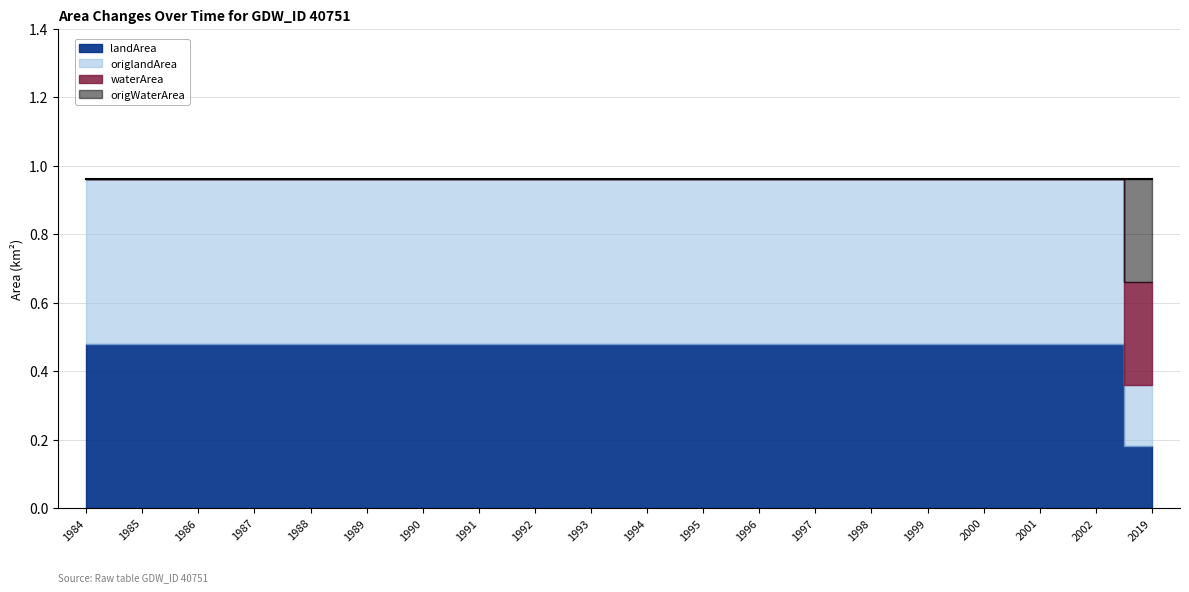

Read the origlandArea value at 1998.

0.5